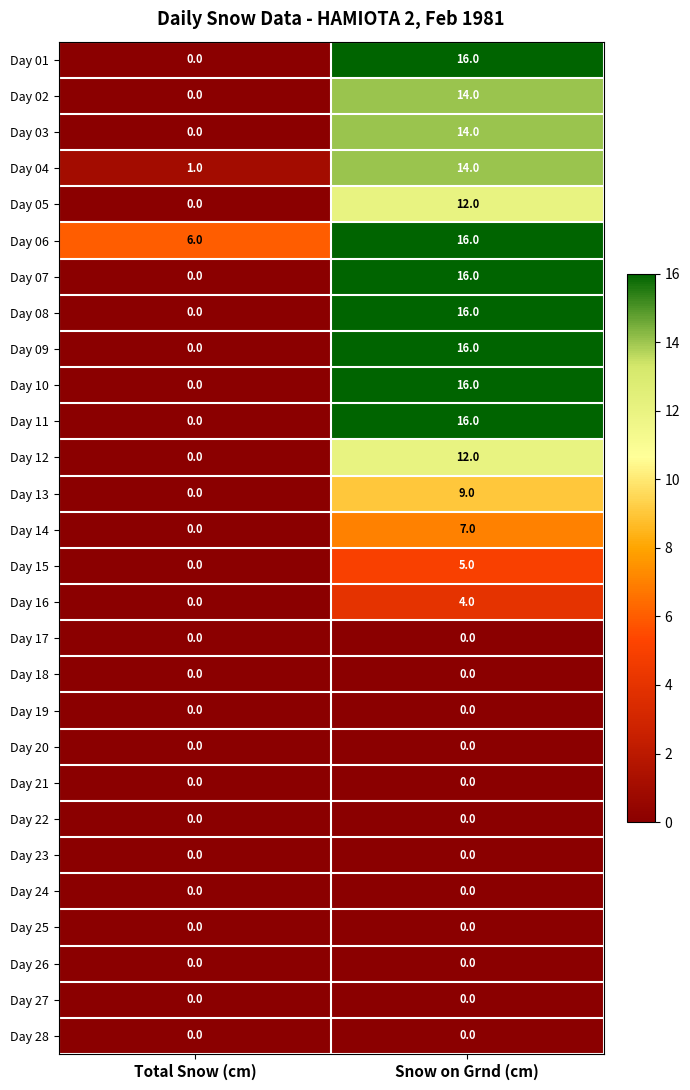

The value of Day 04 at Total Snow (cm) is 1. True or false?

True